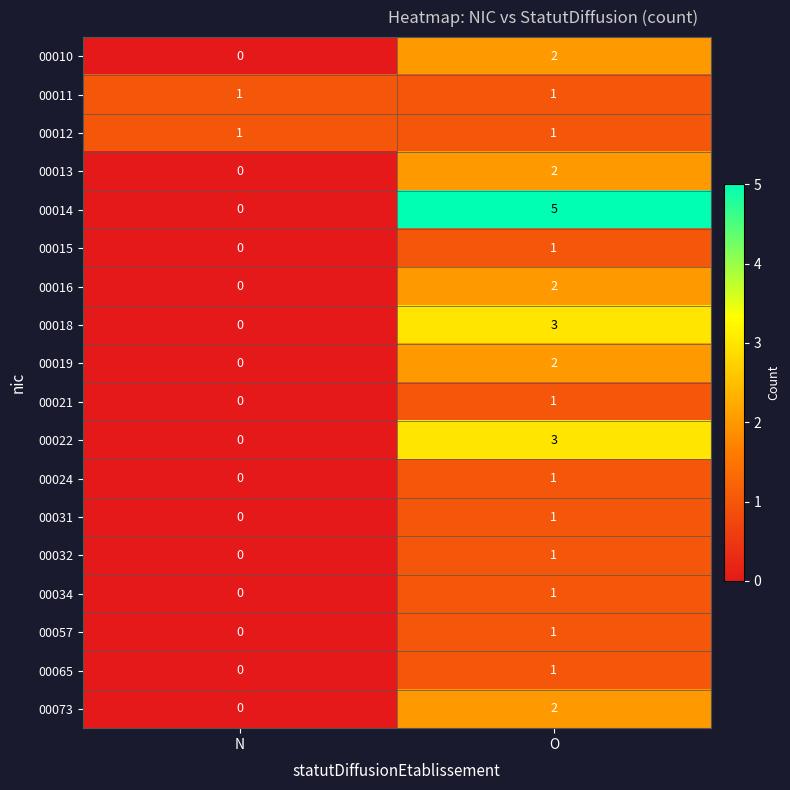

What is the sum of the 00014 values at N and O?

5